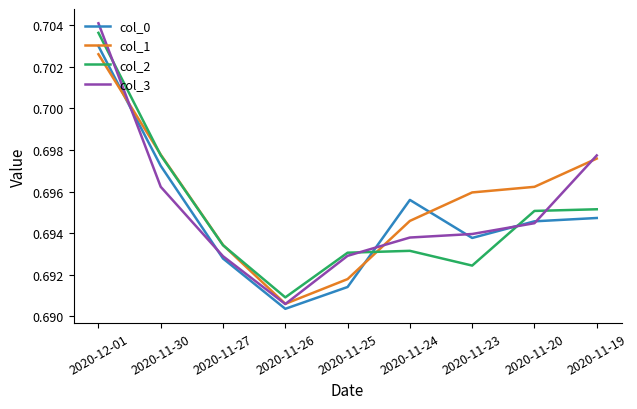

True or false: col_1 has a value of 1.2 at 2020-11-25.

False